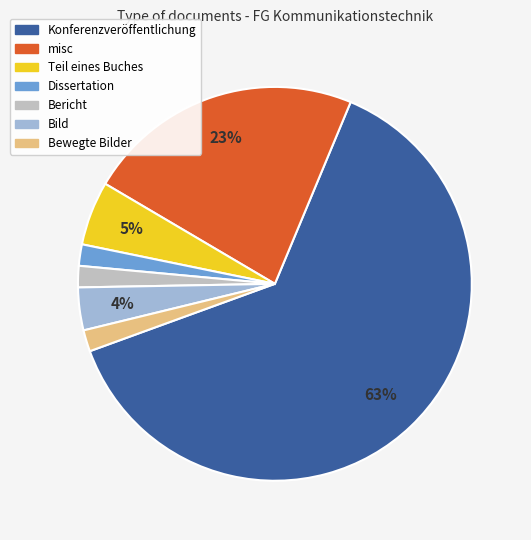

How many segments does this pie chart have?

7